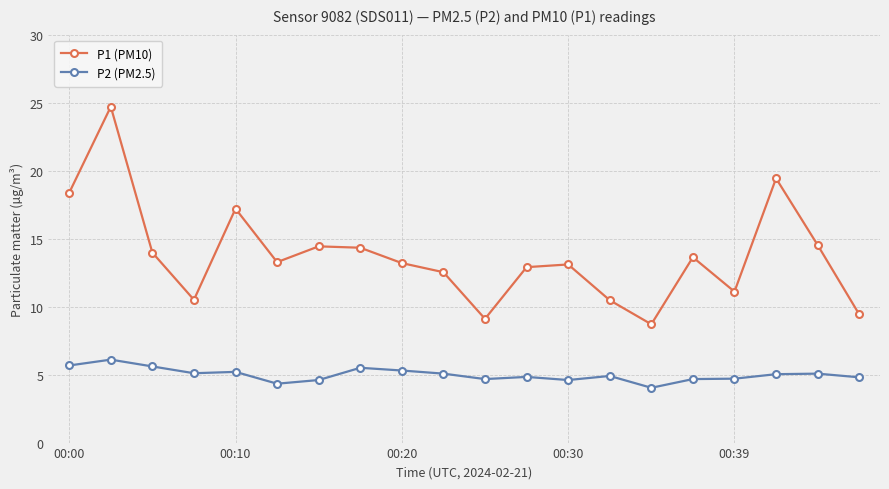

What is the value of the P2 (PM2.5) point at the 16th from the left?

4.7